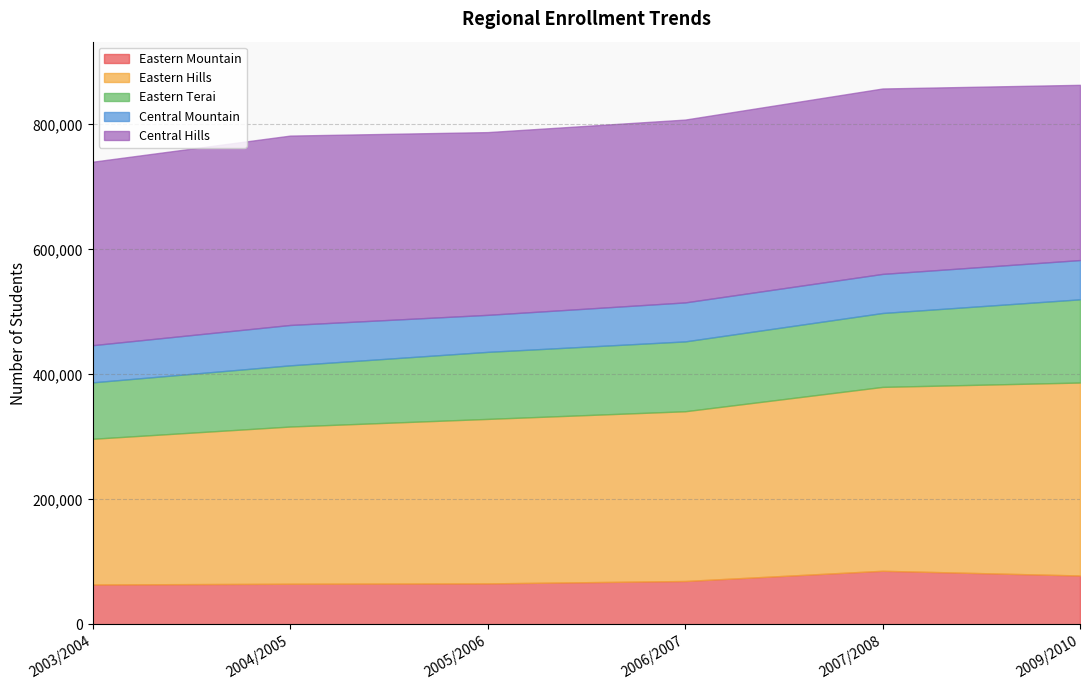

At which category is the sum across all series the highest?

2009/2010